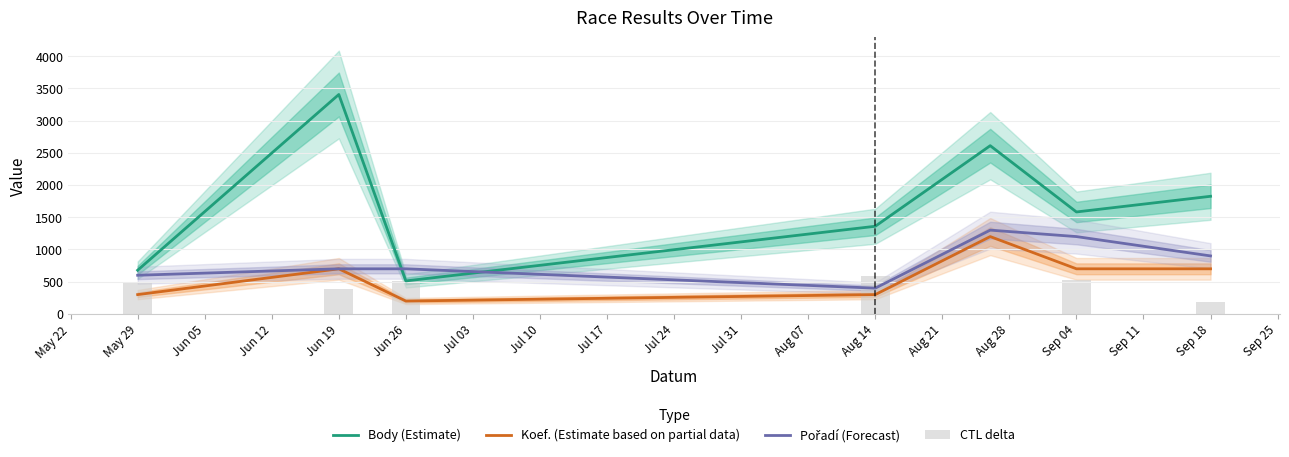

Which series has the largest range (max minus min)?

Body (Estimate)